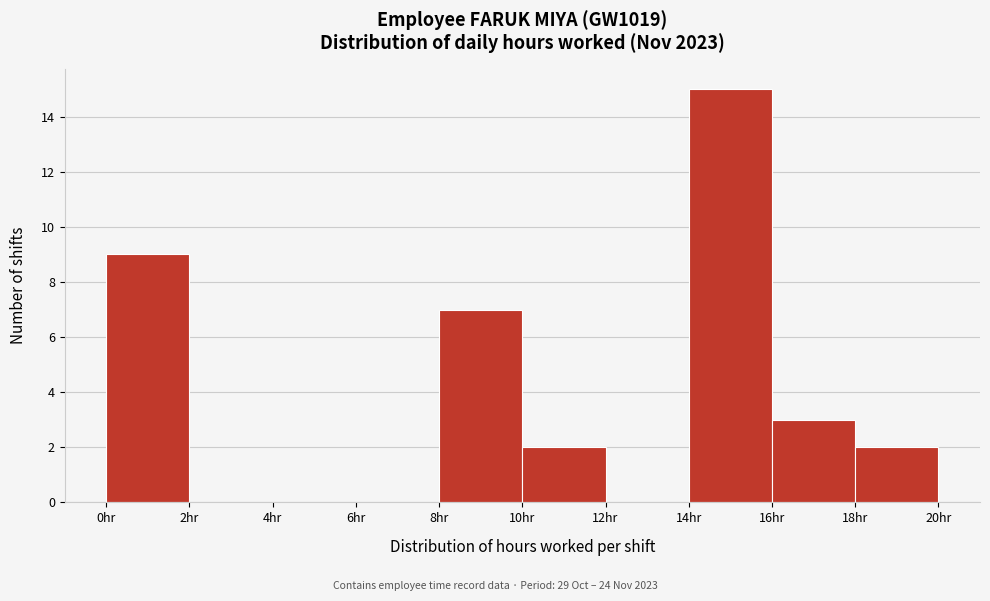

What is the height of the bar covering 16 to 18 on the x-axis? The values are not printed on the chart, so give them approximately, as read against the axis.

3